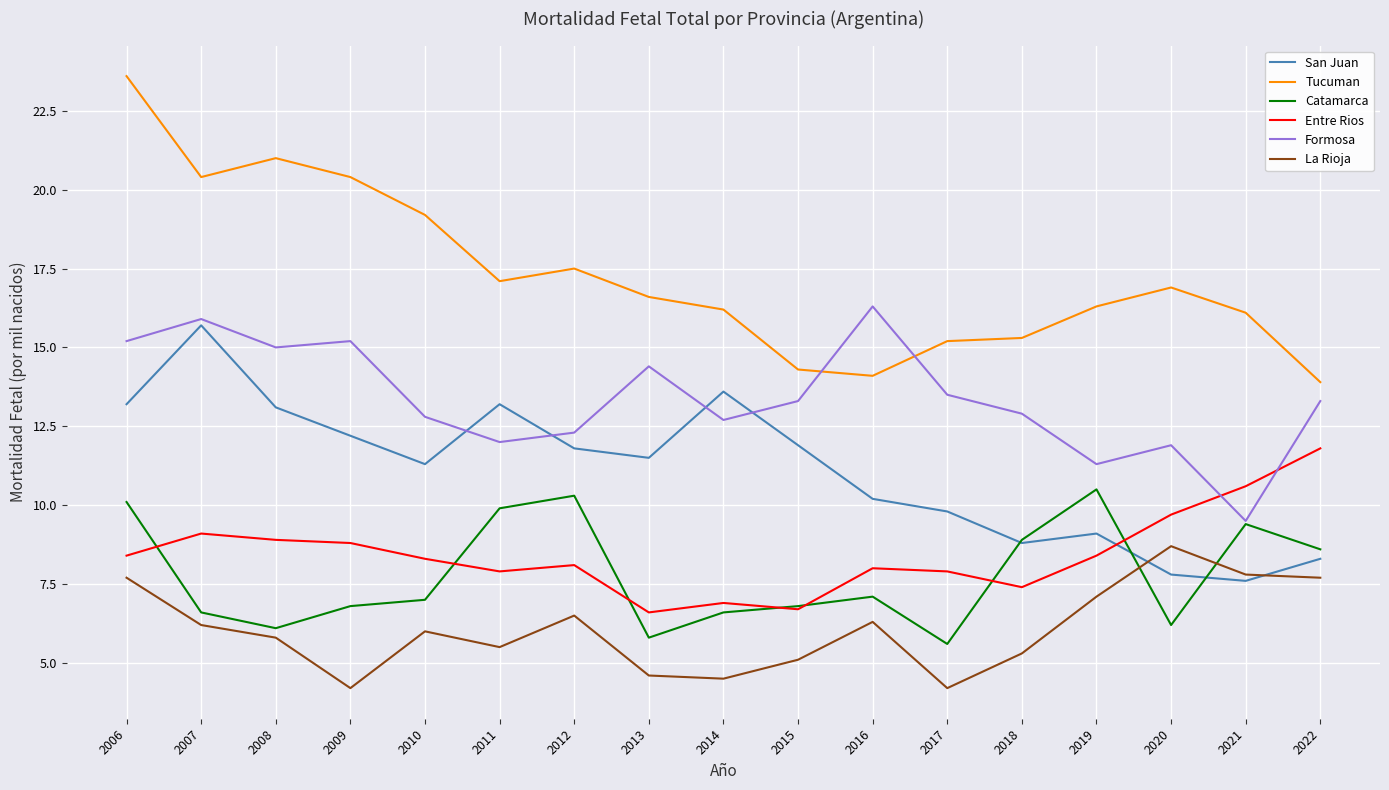

True or false: Catamarca has more than 2 interior local peaks.

True